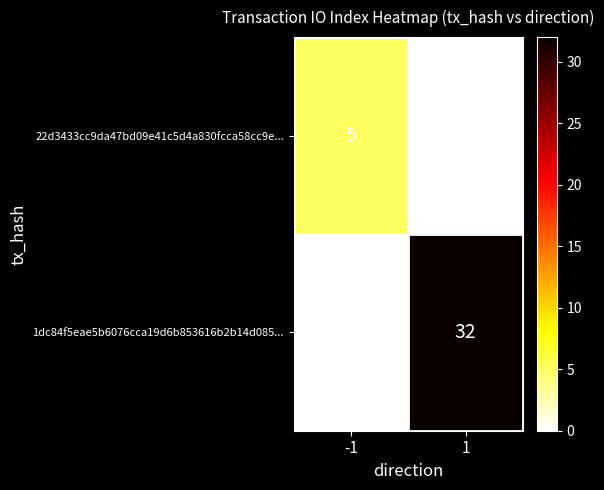

Rank the series by their maximum value, from lowest to highest.

22d3433cc9da47bd09e41c5d4a830fcca58cc9e..., 1dc84f5eae5b6076cca19d6b853616b2b14d085...